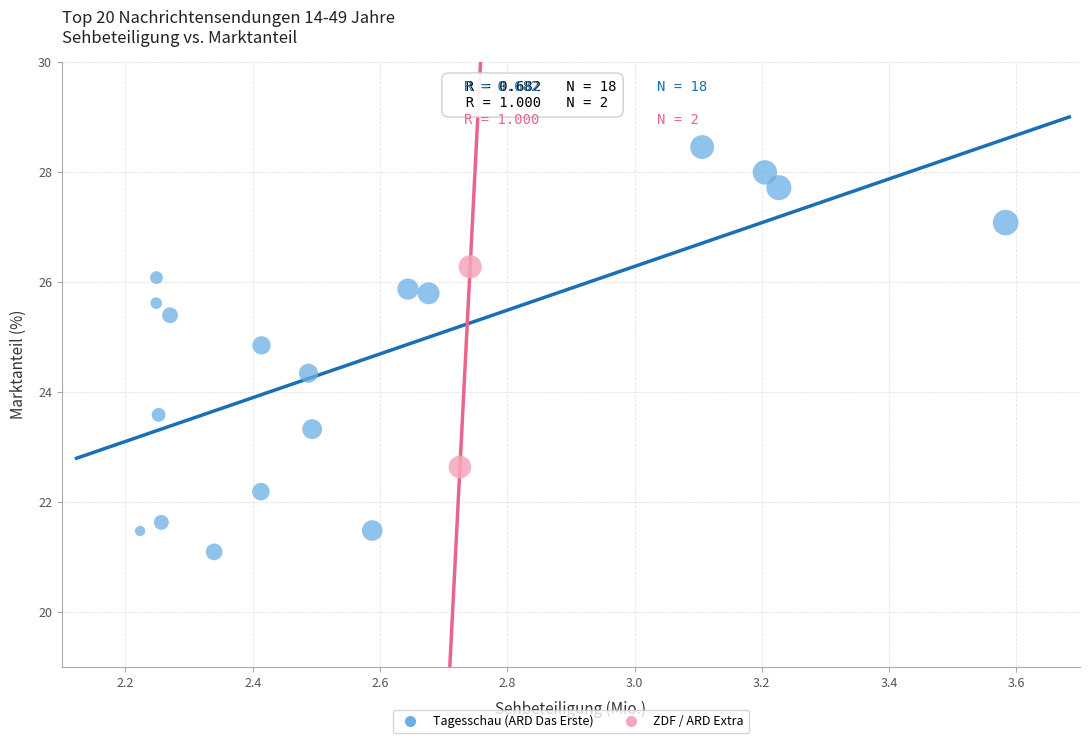

Which series contains the highest Y value?

Tagesschau (ARD Das Erste)